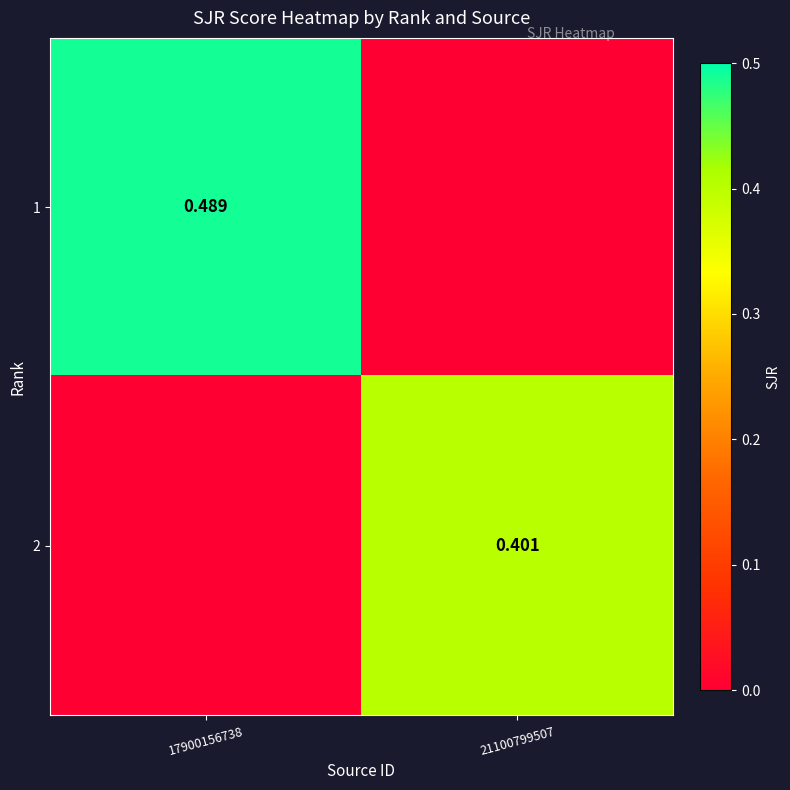

Between 17900156738 and 21100799507, which series saw the biggest shift?

1